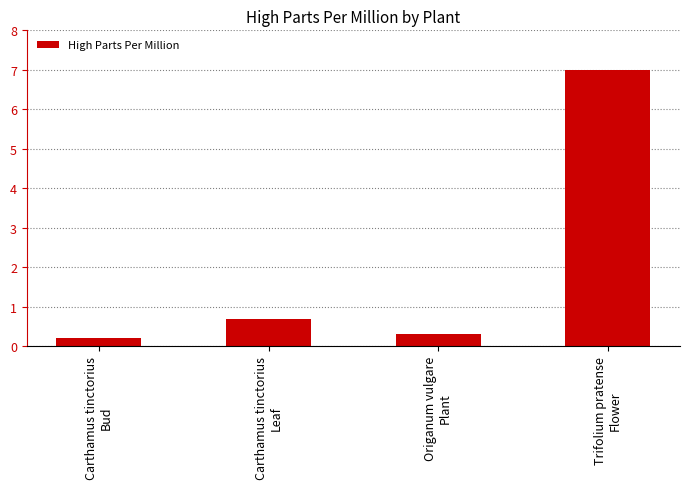

What is the difference between the maximum and minimum values?

6.8